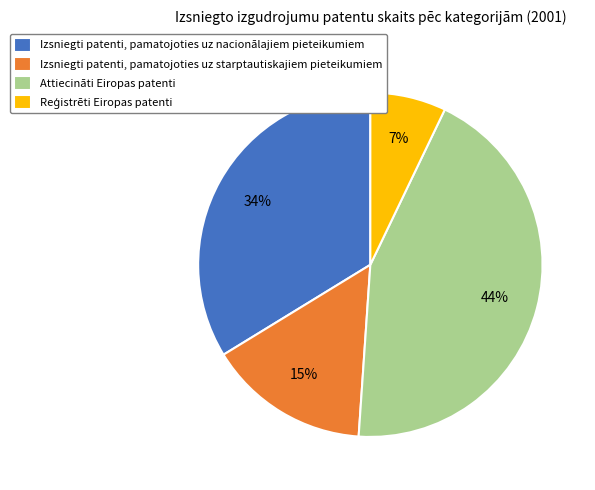

Is it true that Izsniegti patenti, pamatojoties uz nacionālajiem pieteikumiem is 34% of the pie?

True